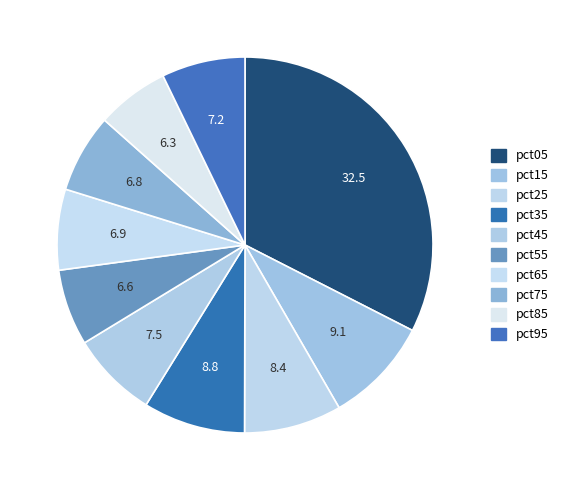

Does any single category account for the majority?

No